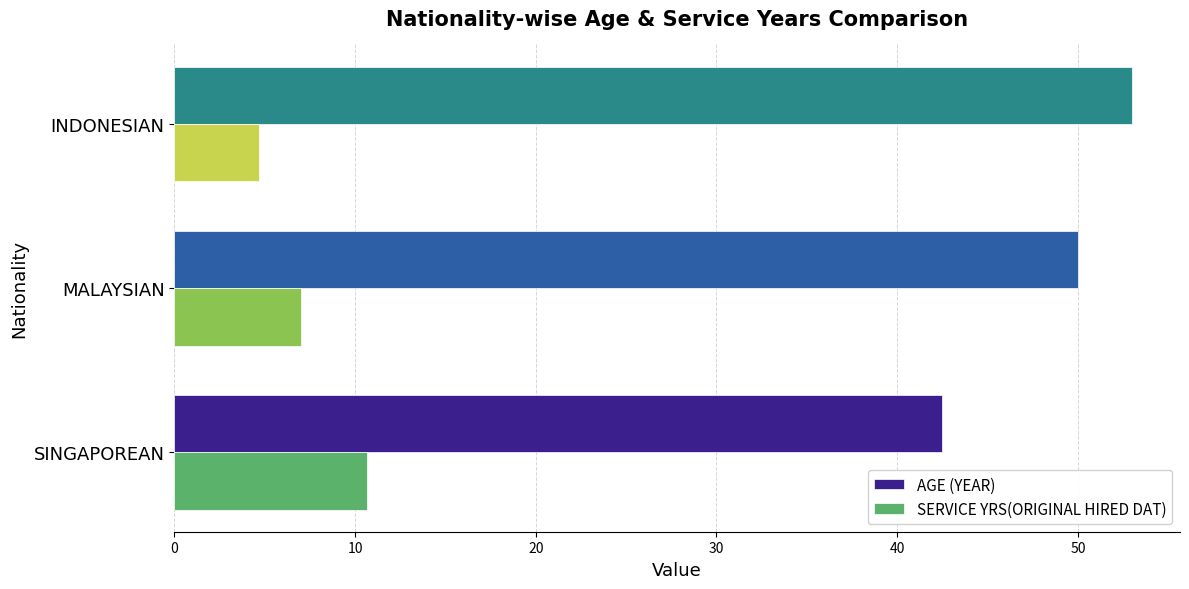

What is the approximate value of AGE (YEAR) at SINGAPOREAN?

42.5